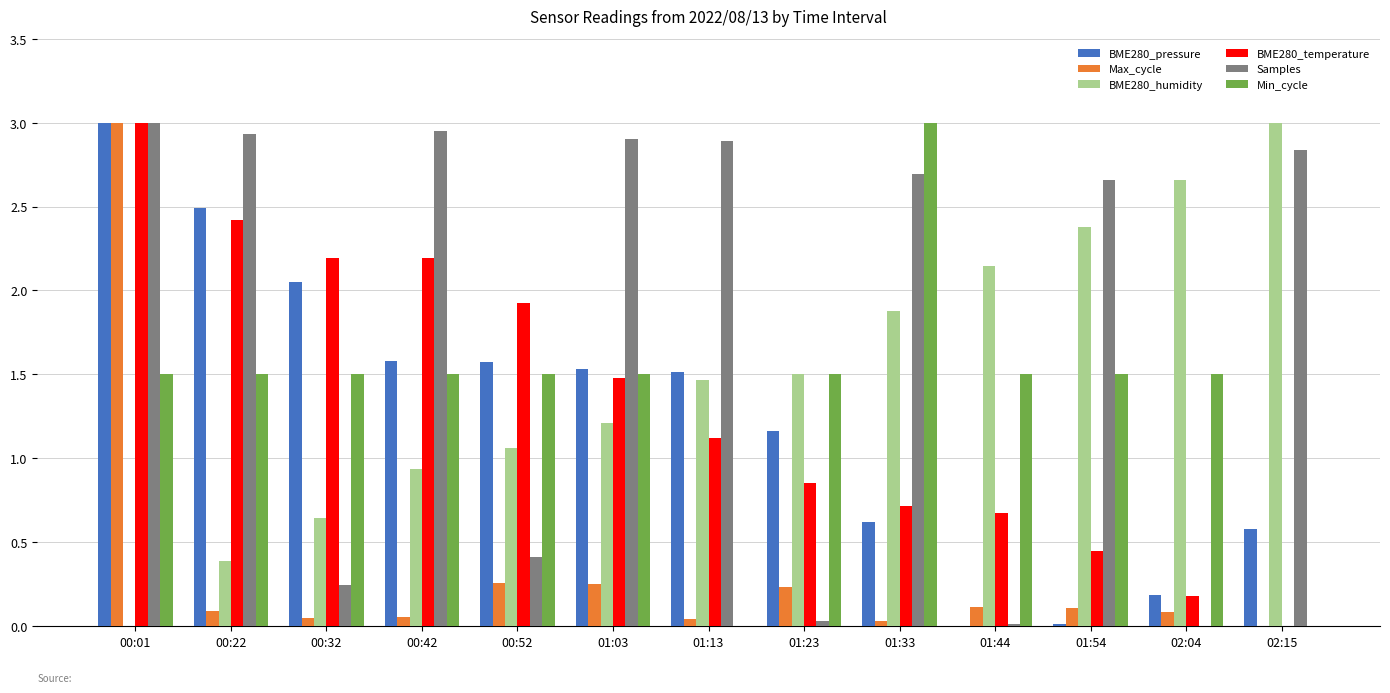

Where is Samples nearest to the value 1?

00:52